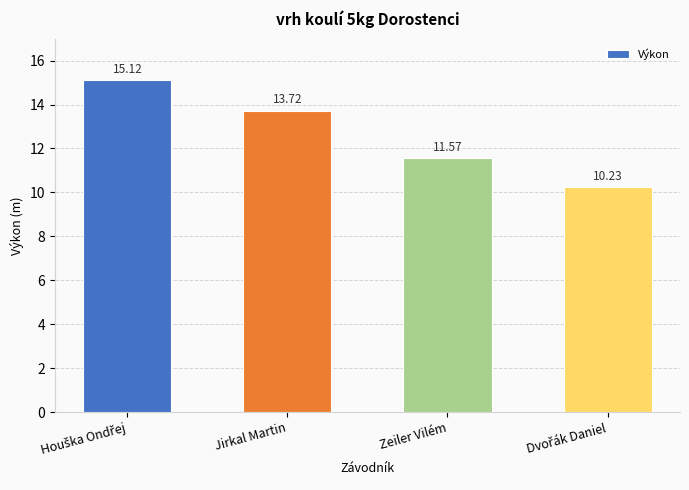

At which label is the value closest to 12?

Zeiler Vilém